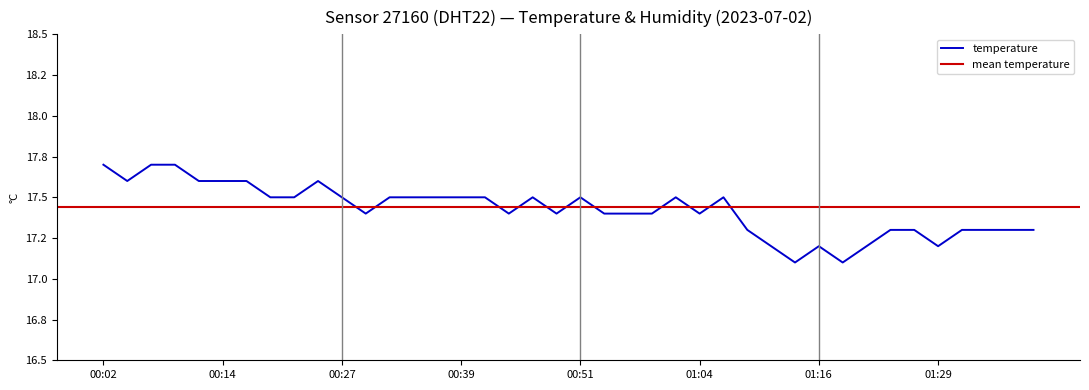

Which label corresponds to the smallest value in the chart?

01:14